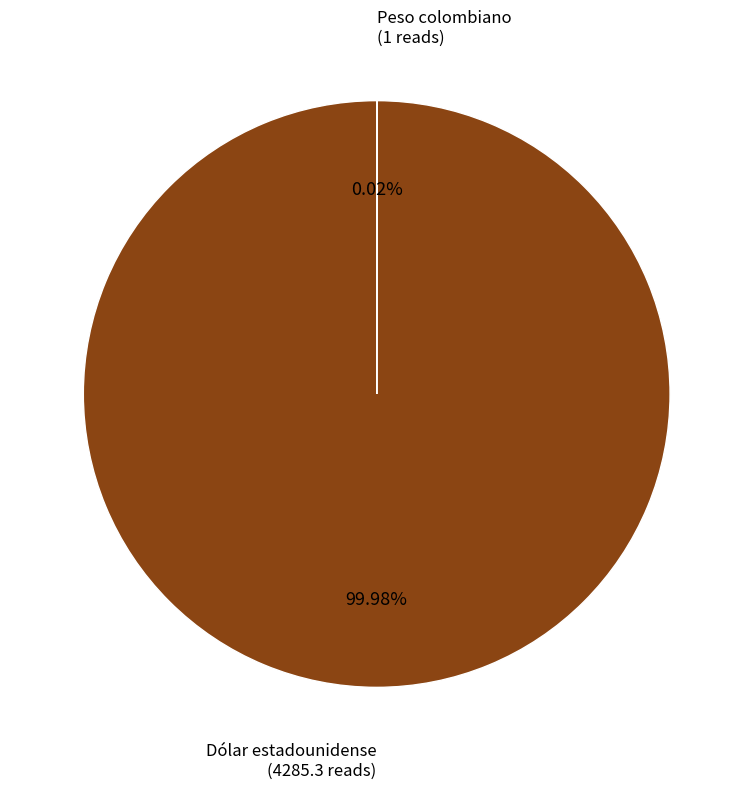

Which category has the biggest portion of the pie?

Dólar estadounidense